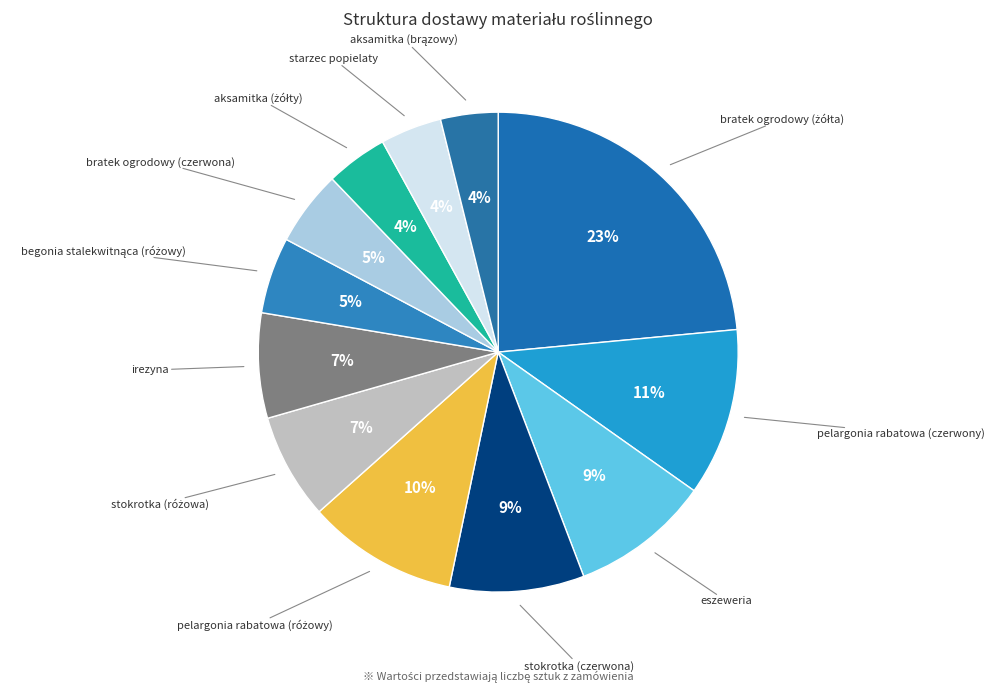

To the nearest percent, what is the difference between the eszeweria and starzec popielaty slice percentages?

5%